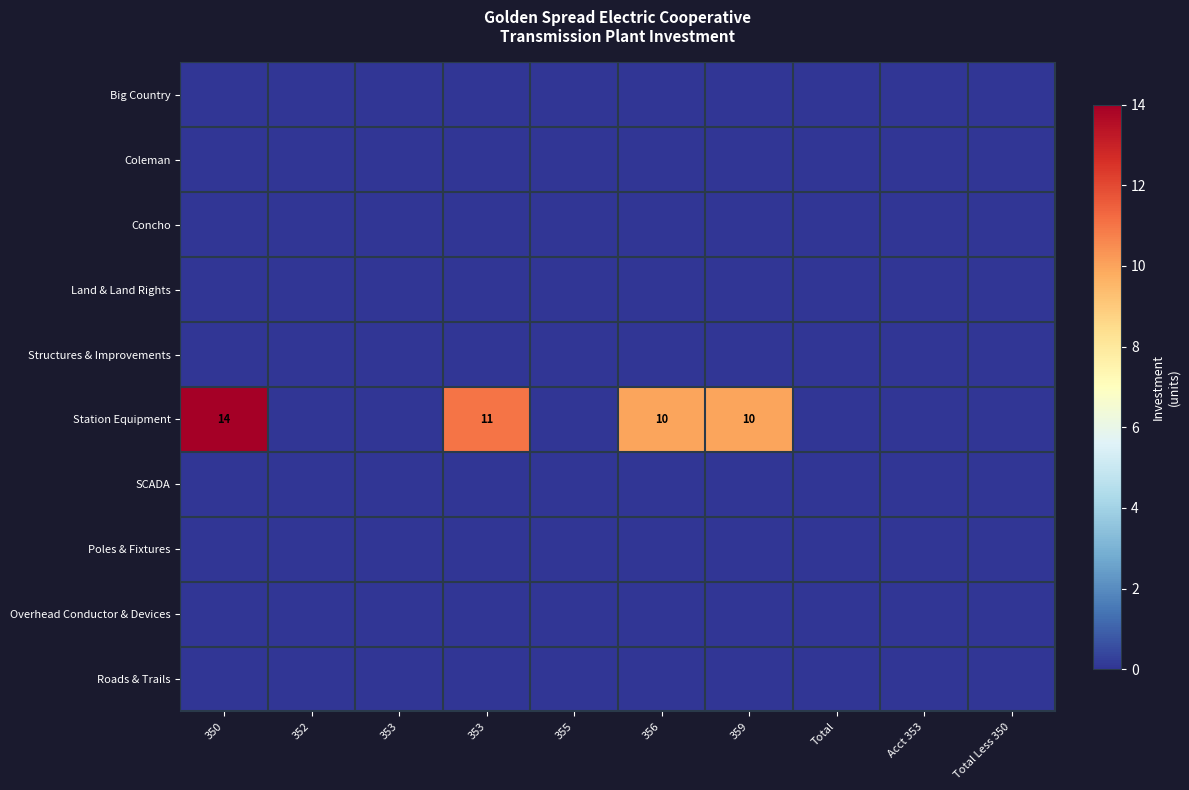

Which series has the widest spread of values?

Station Equipment